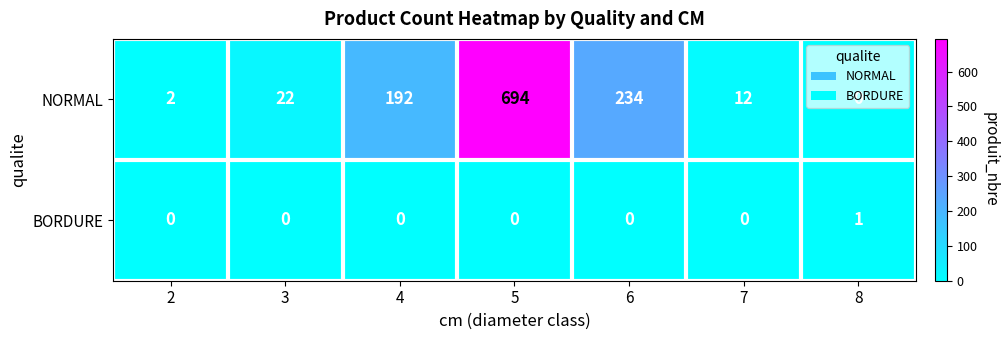

Between 6 and 8, which series saw the biggest shift?

NORMAL